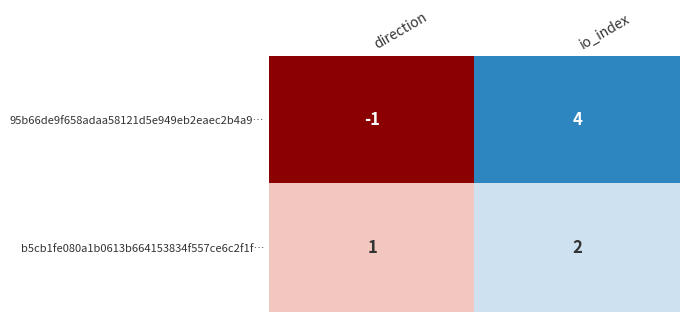

At which category does the chart reach its peak across all series?

io_index